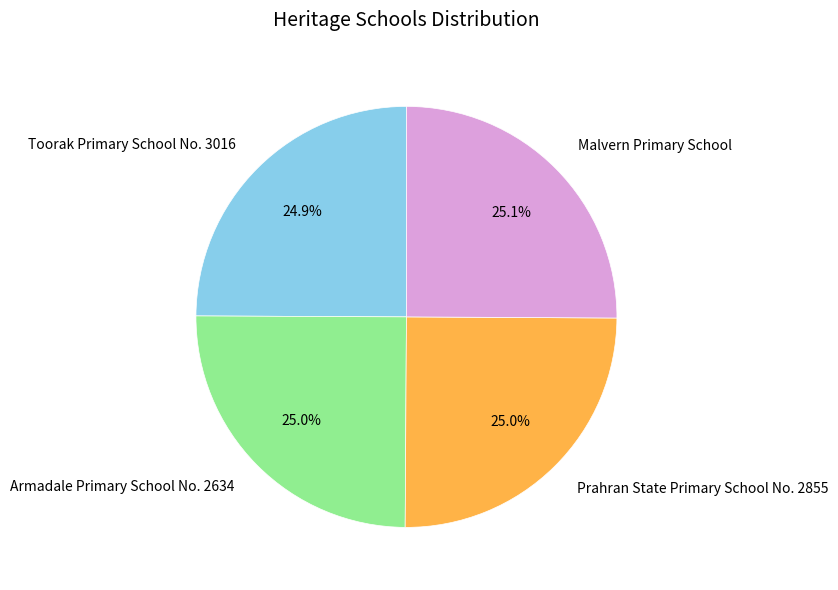

Count the number of slices in the pie.

4